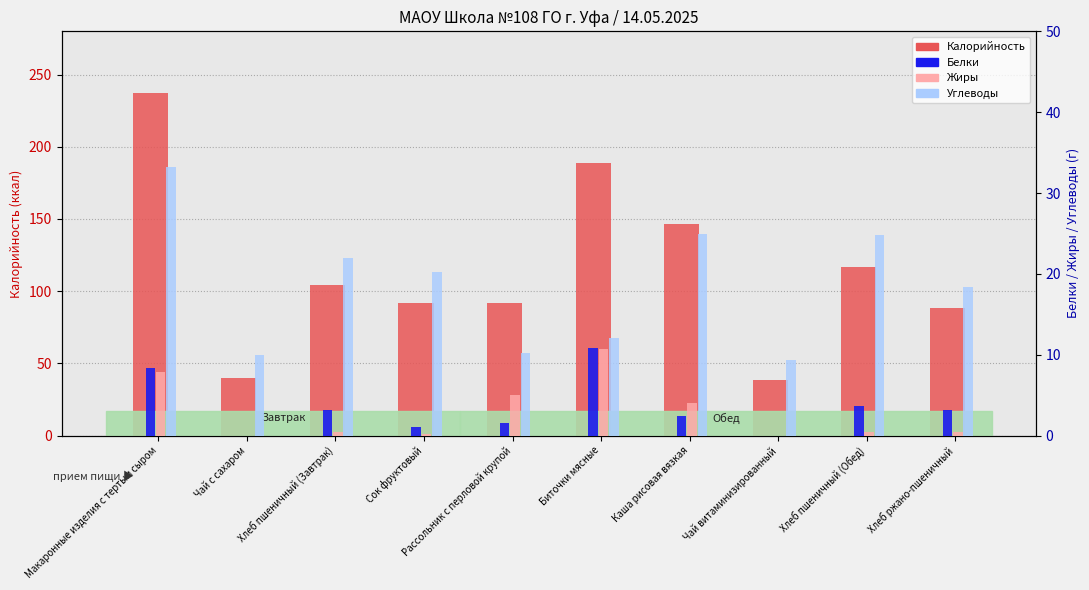

How many bars are there in total?

40